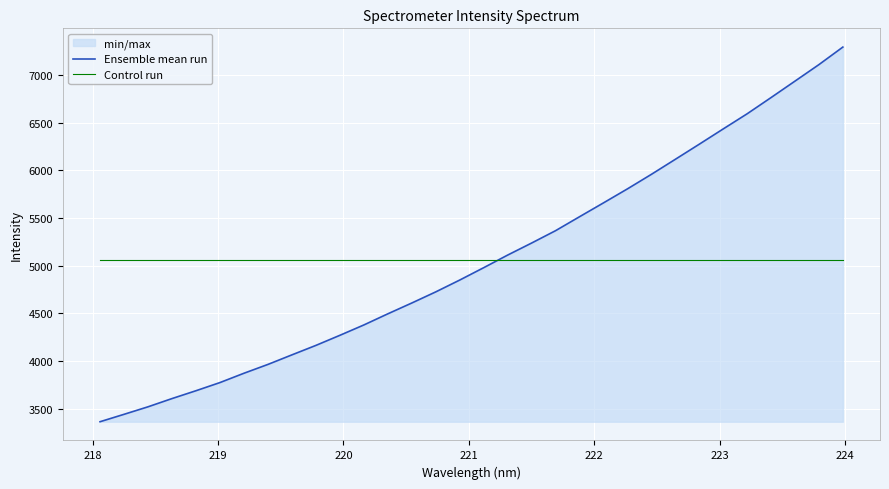

What is the maximum value shown in the chart?

7293.1